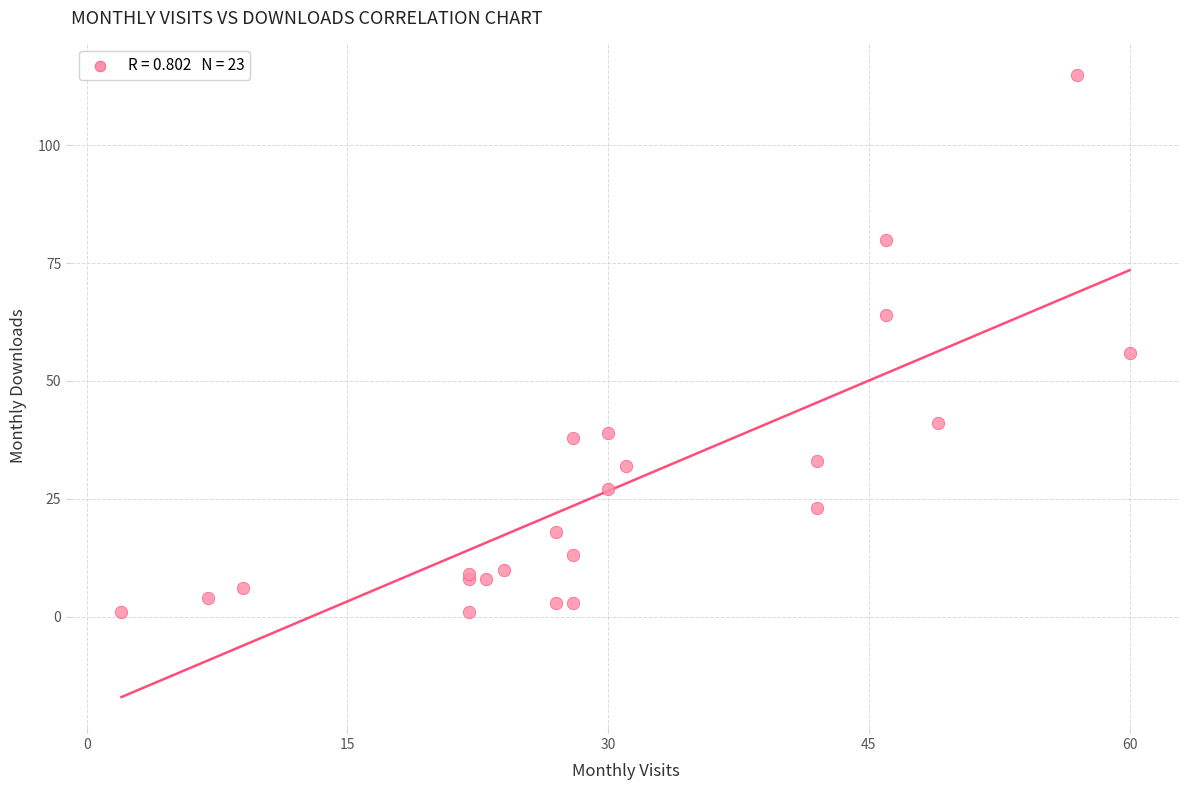

What Y value in the scatter plot is closest to 58?

56